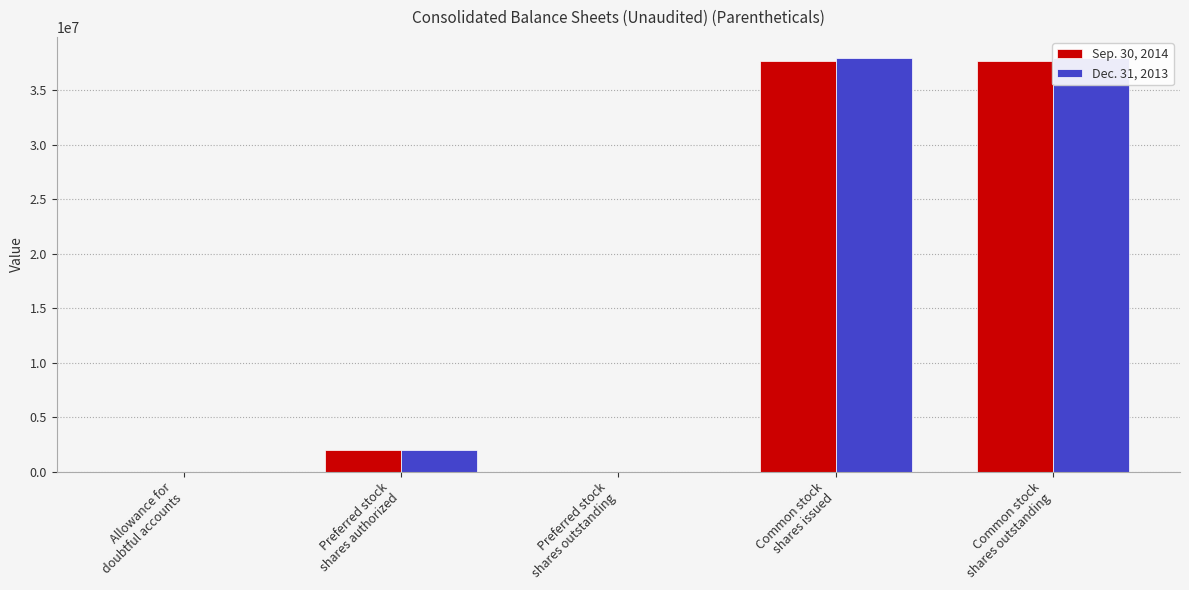

True or false: Sep. 30, 2014 has a value of 37631630 at Common stock
shares outstanding.

True